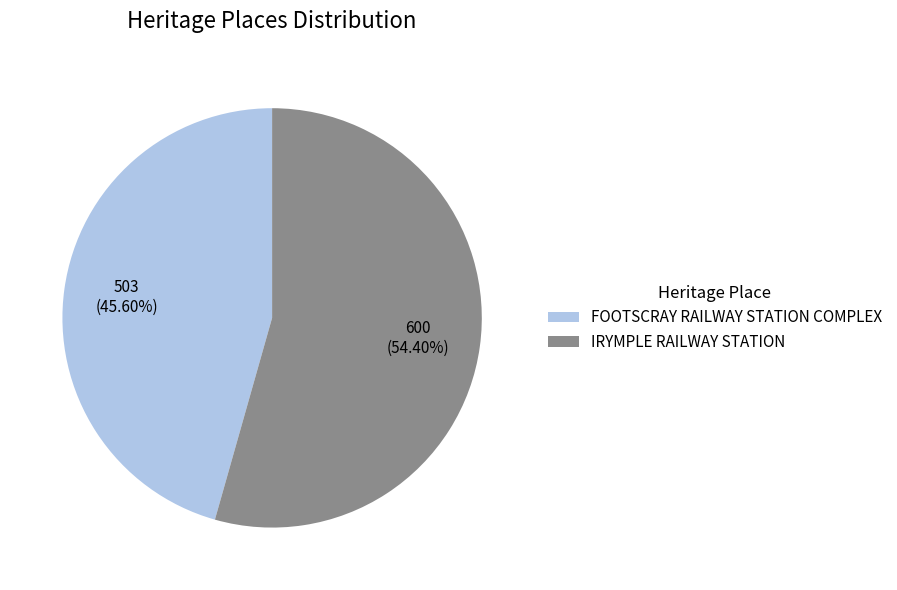

To the nearest percent, what is the average slice percentage?

50%